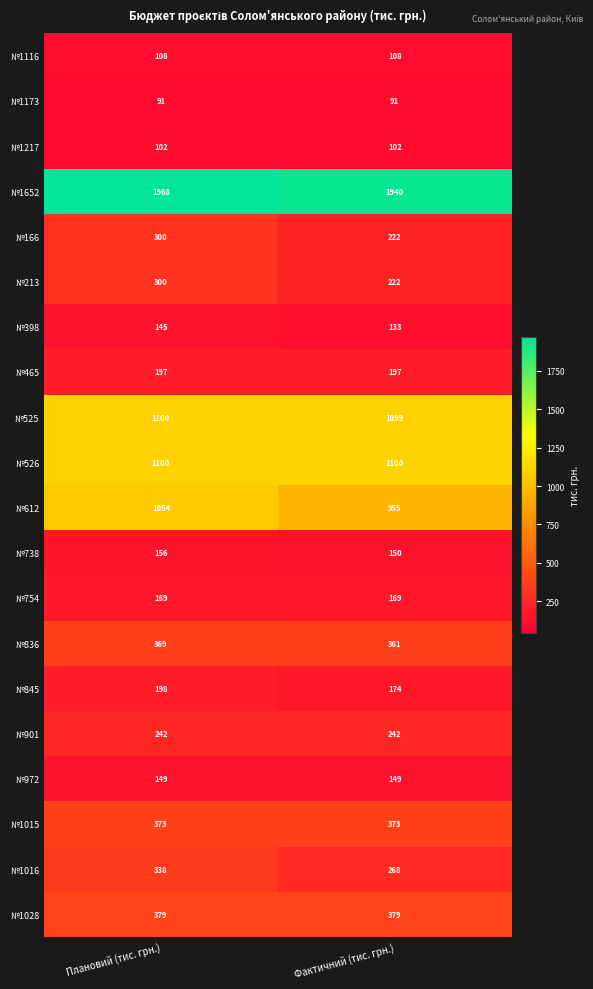

Which series has the largest range (max minus min)?

№612